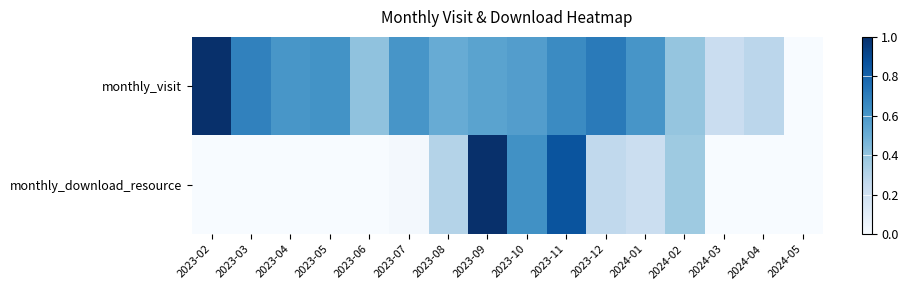

List the series in order of their overall mean, highest first.

monthly_visit, monthly_download_resource